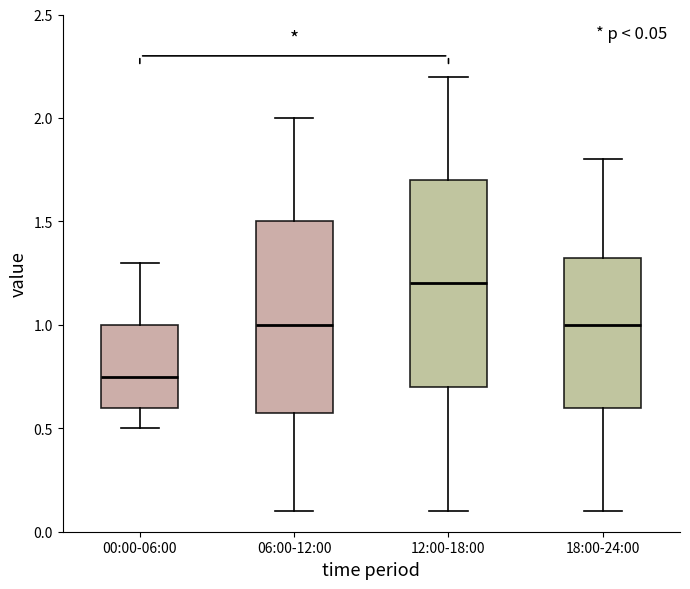

Which box is the tallest, from its lower edge to its upper edge?

12:00-18:00